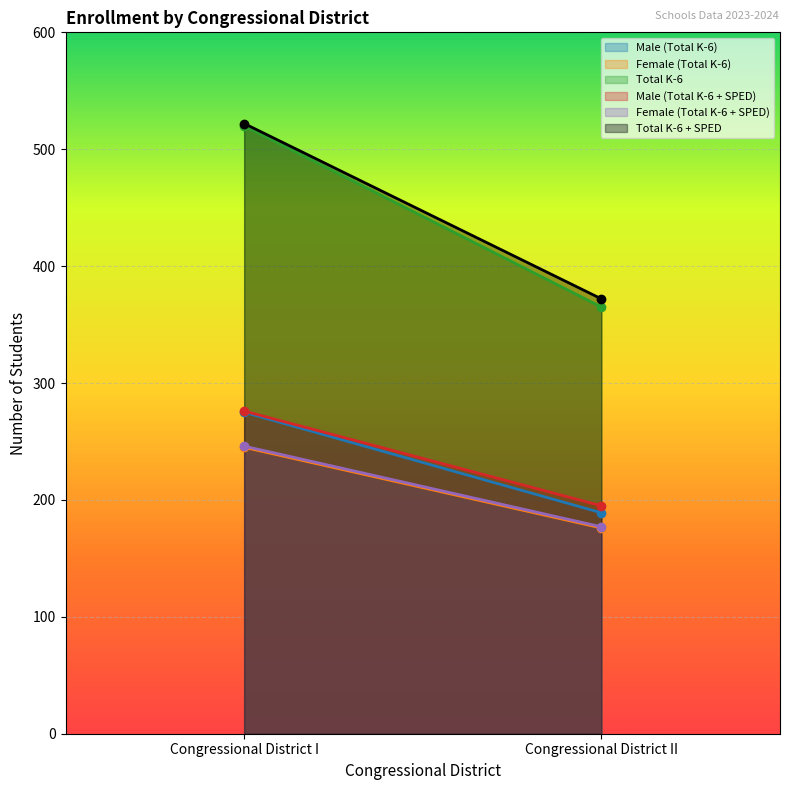

What is the label of the 1st point from the left?

Congressional District I